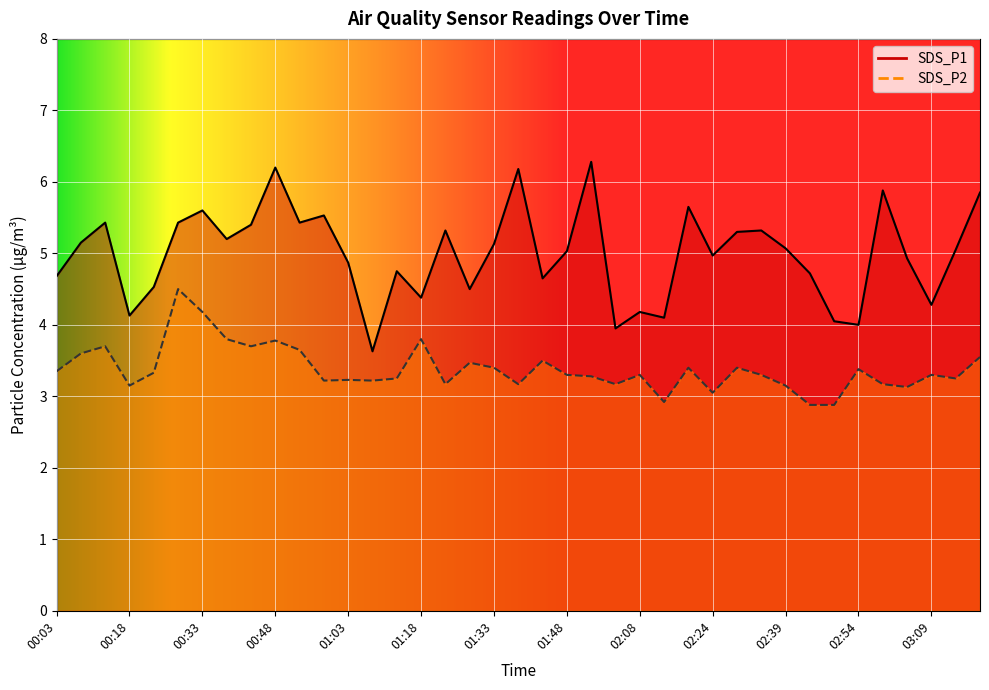

What are all the series names shown in the legend?

SDS_P1, SDS_P2